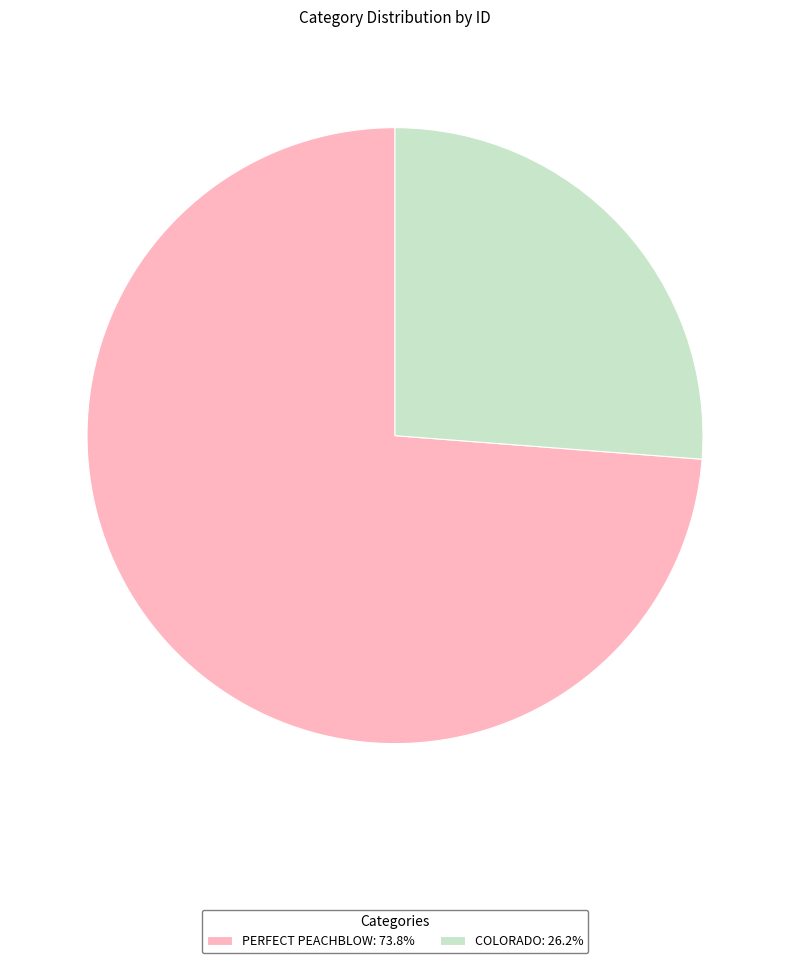

Which category has the biggest portion of the pie?

PERFECT PEACHBLOW